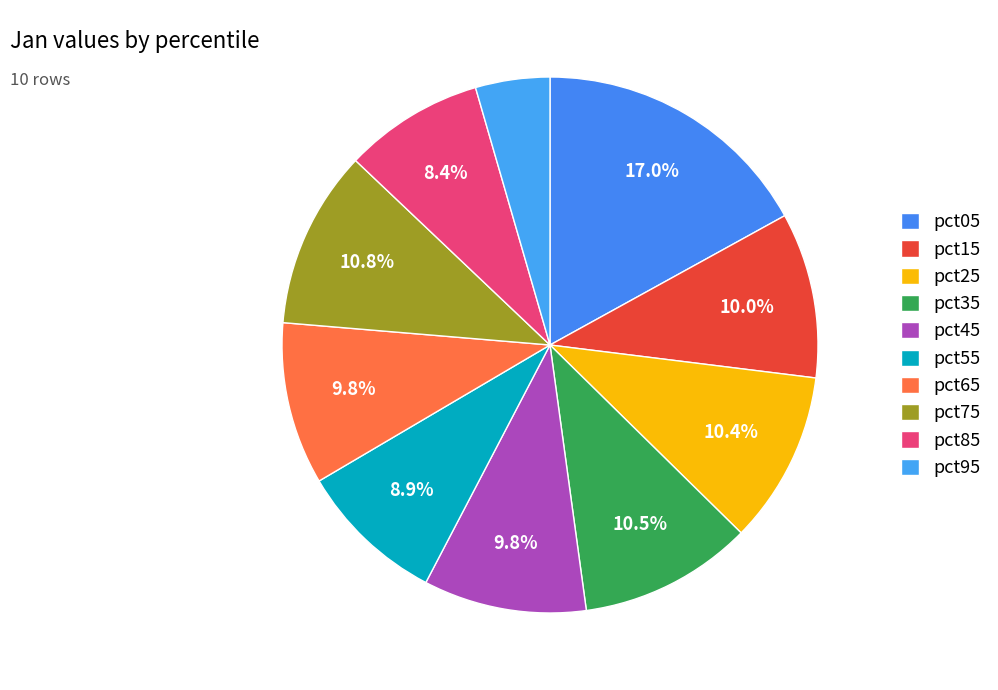

Which category has the biggest portion of the pie?

pct05